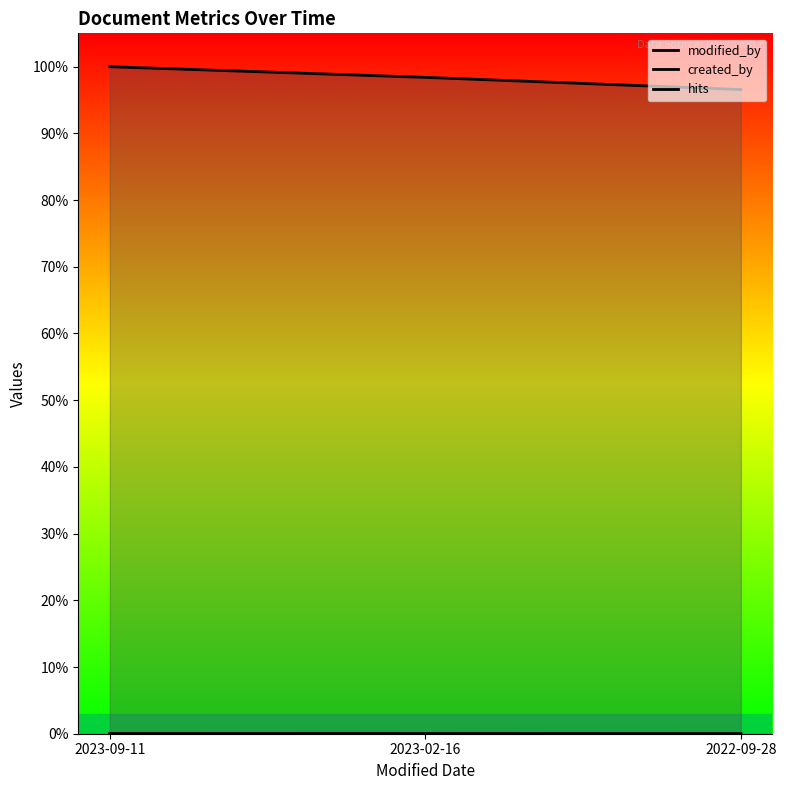

Is the value of created_by at 2023-09-11 greater than the value of modified_by at 2022-09-28?

Yes